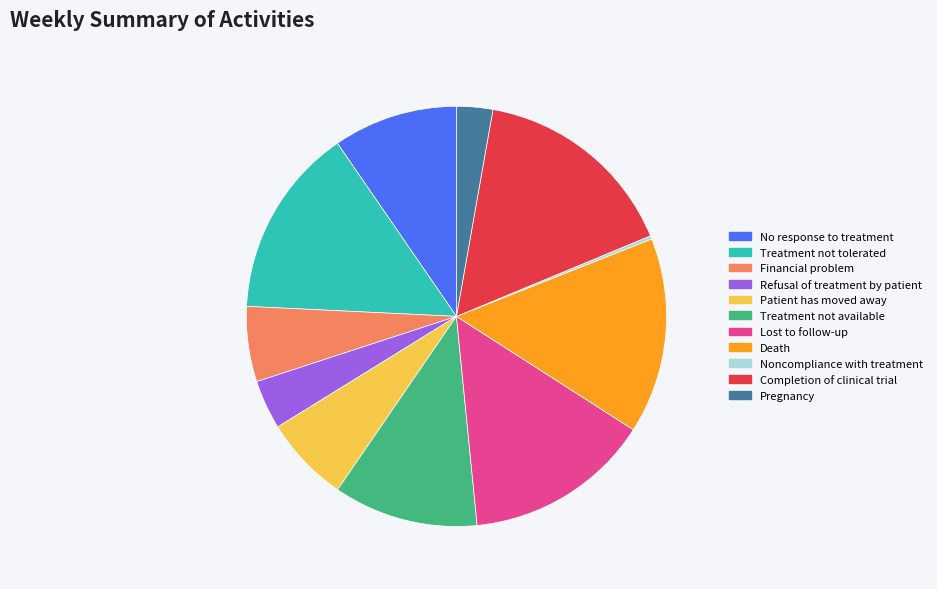

The Financial problem slice represents 1% of the pie. True or false?

False